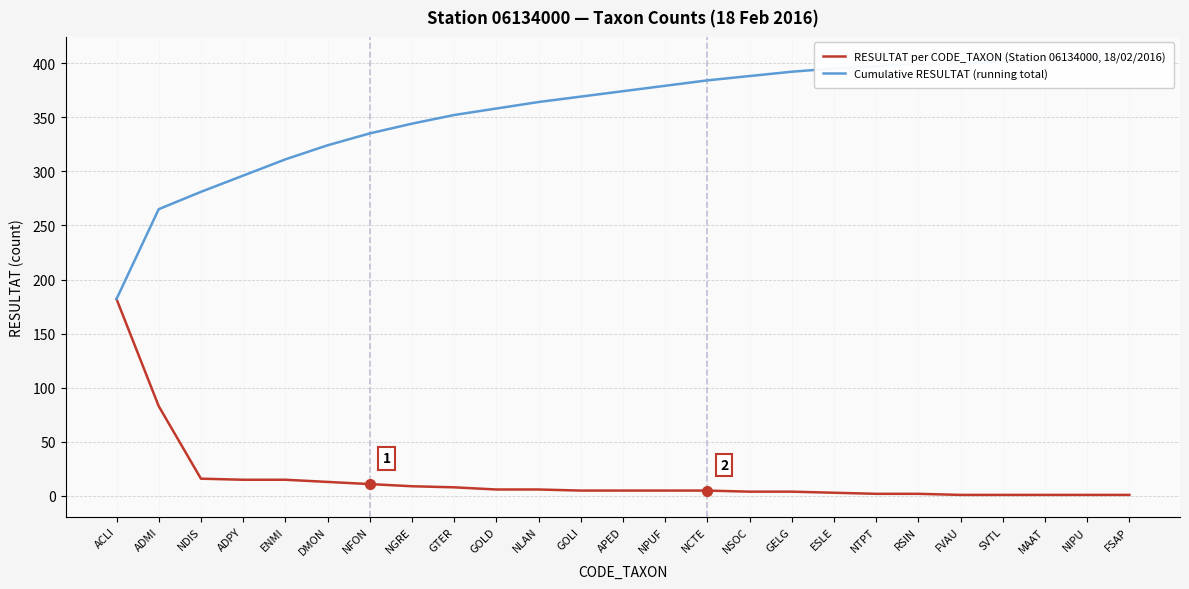

True or false: Cumulative RESULTAT (running total) and RESULTAT per CODE_TAXON (Station 06134000, 18/02/2016) intersect in this chart.

False